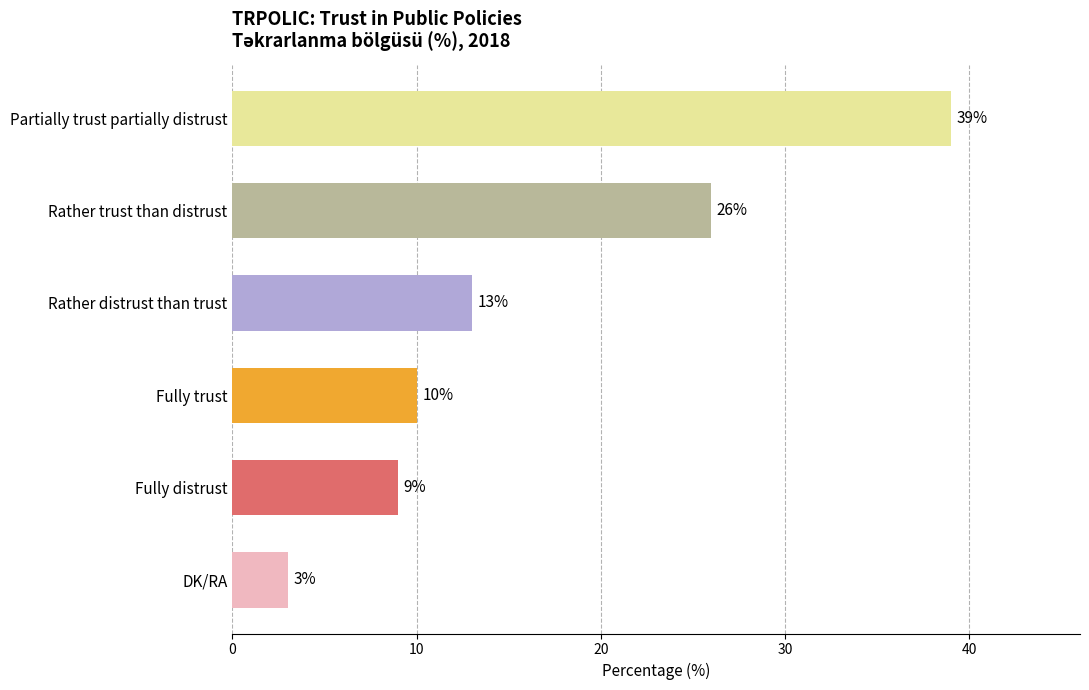

Rank the categories by value from highest to lowest.

Partially trust partially distrust, Rather trust than distrust, Rather distrust than trust, Fully trust, Fully distrust, DK/RA